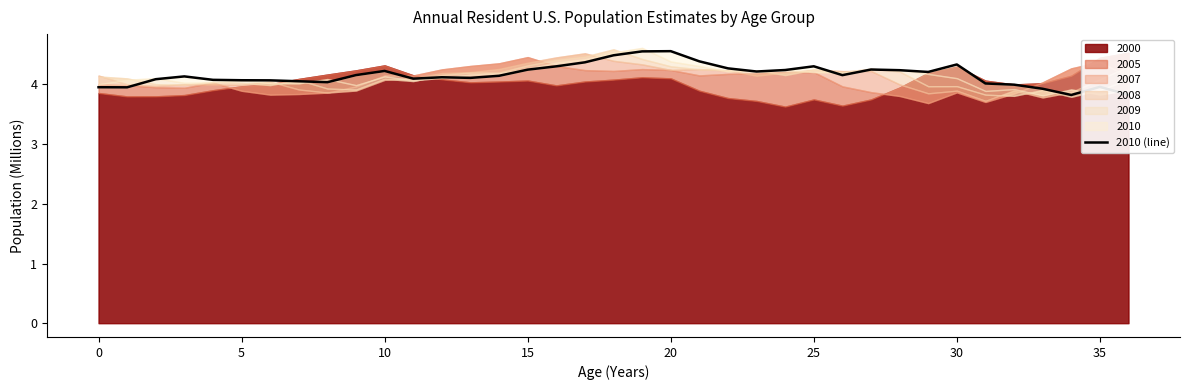

Reading left to right, list all the values displayed in this chart.

4.0	4.0	4.1	4.1	4.1	4.1	4.1	4.1	4.0	4.2	4.2	4.1	4.1	4.1	4.1	4.2	4.3	4.4	4.5	4.6	4.6	4.4	4.3	4.2	4.2	4.3	4.2	4.2	4.2	4.2	4.3	4.0	4.0	3.9	3.8	4.0	3.8